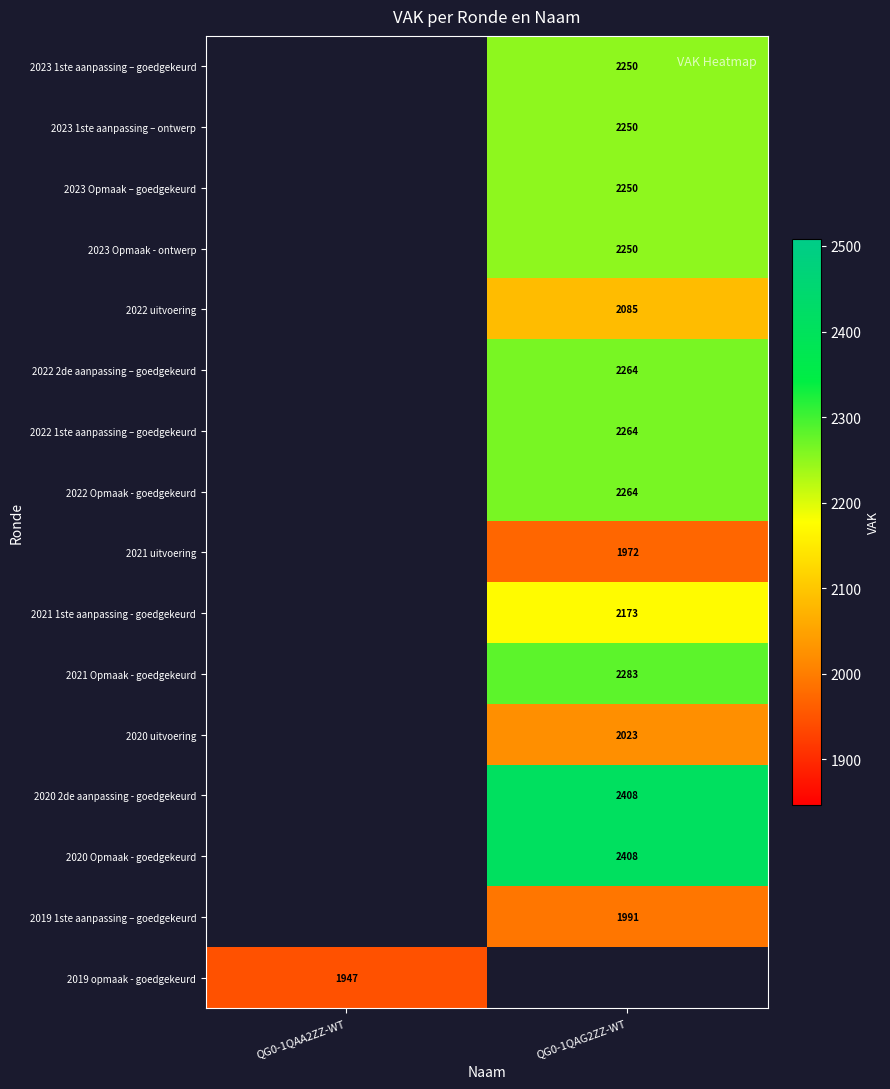

What is the greatest value displayed?

2408.0